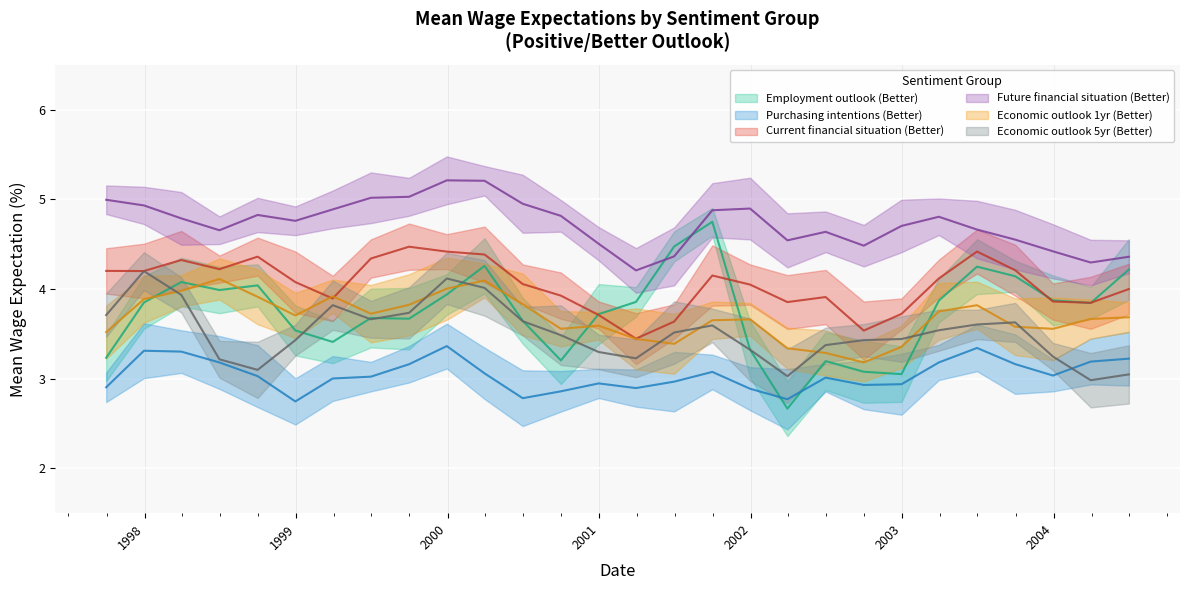

How many interior local valleys does the Economic outlook 1yr (Better) series have?

6